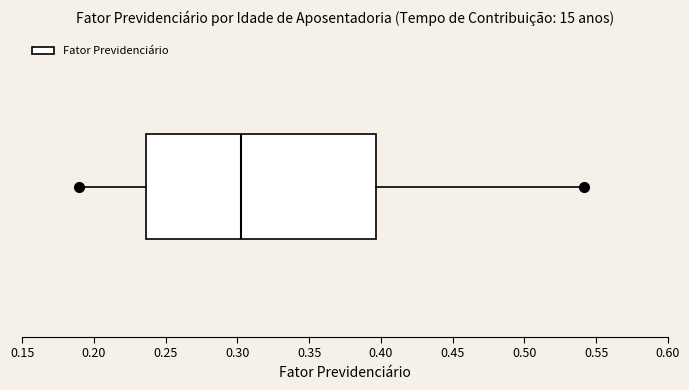

Where is the right edge of the box on the x-axis? The values are not printed on the chart, so give them approximately, as read against the axis.

0.395